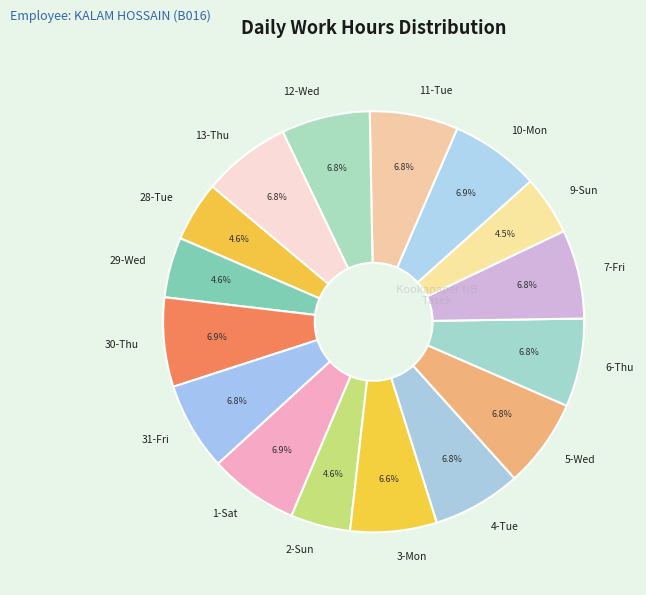

Which has a higher value, 4-Tue or 29-Wed?

4-Tue